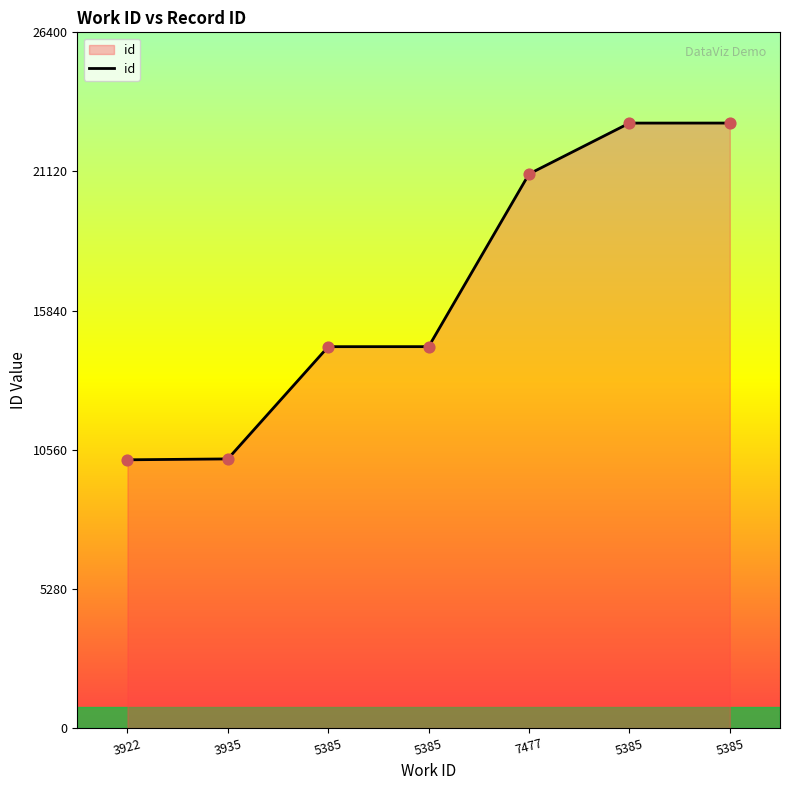

What is the change in value from 3935 to 5385?

+4261